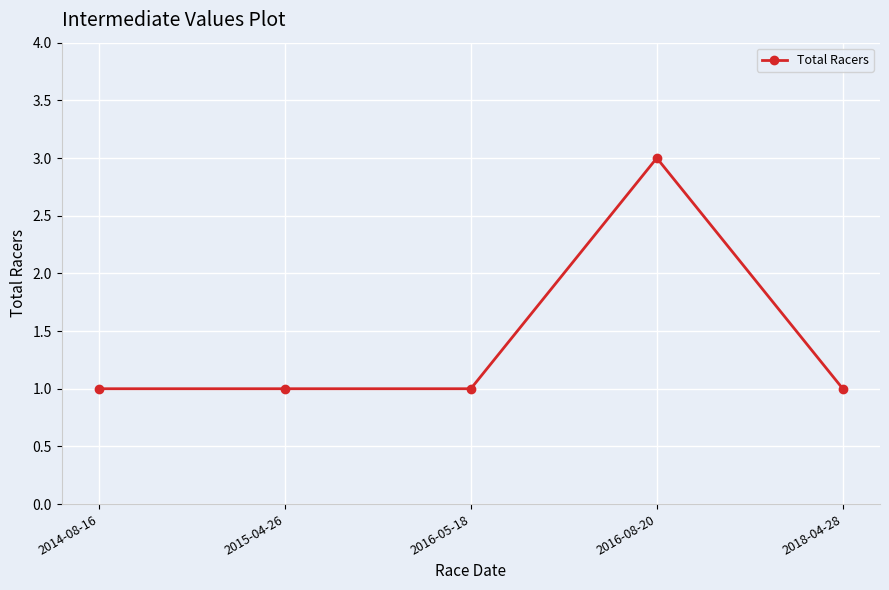

Is this an area chart (filled region under the line)?

No